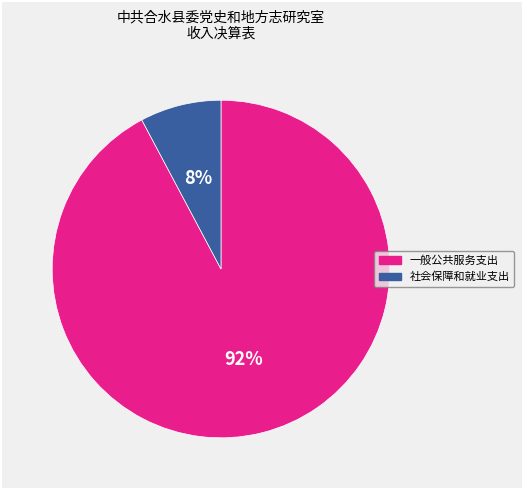

Do 一般公共服务支出 and 社会保障和就业支出 together represent more than half of the pie?

Yes